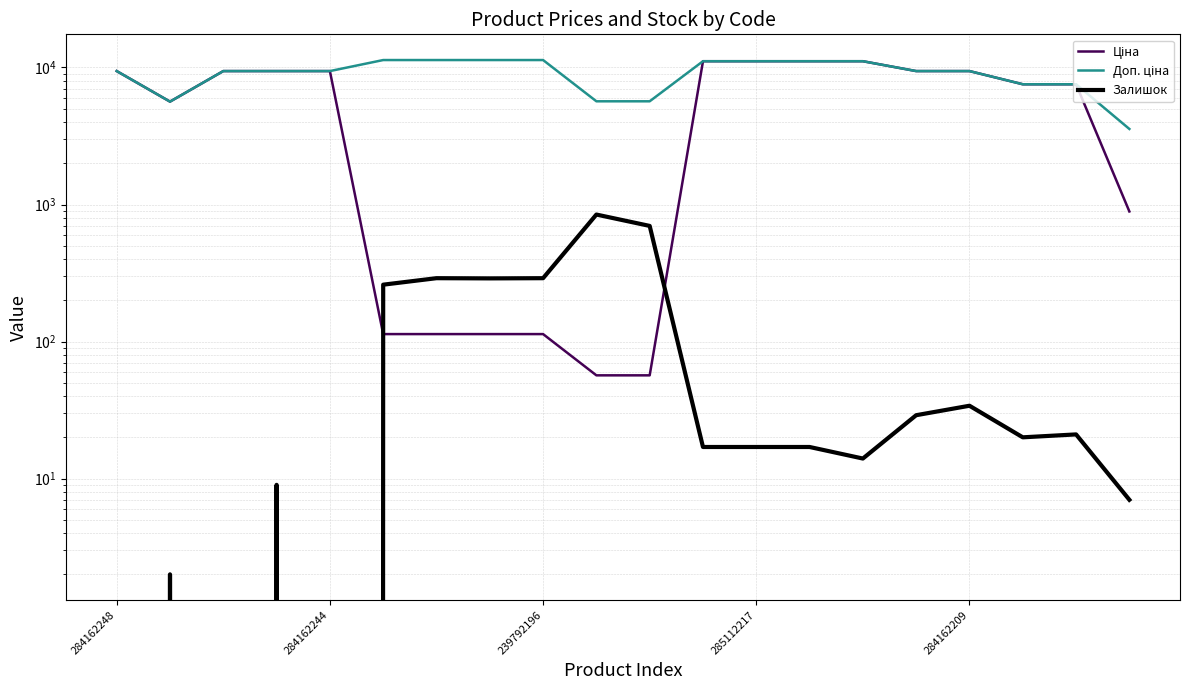

The Ціна series shows 9416.9 at 284162244. True or false?

True